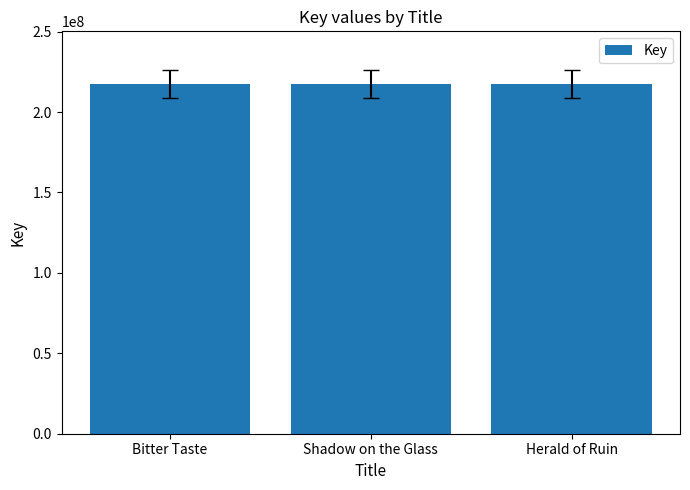

What is the approximate value at Bitter Taste?

217568752